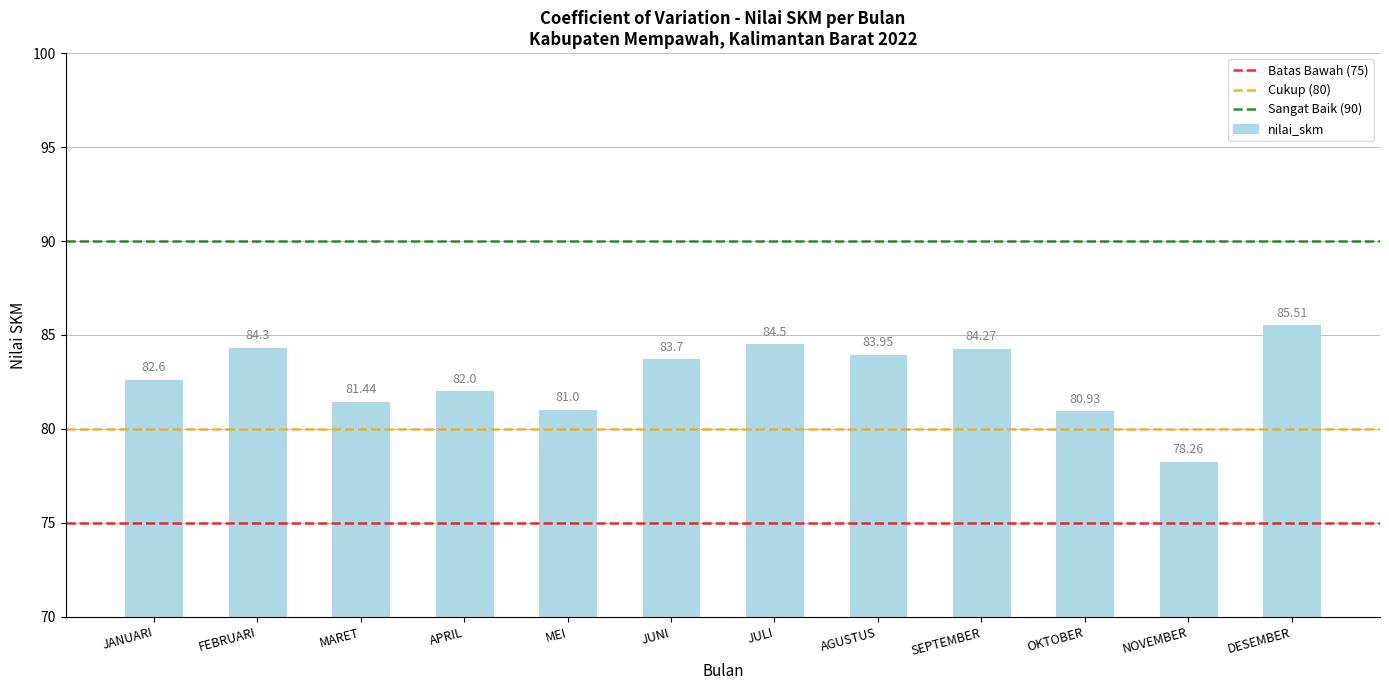

What is the change in value from AGUSTUS to SEPTEMBER?

+0.3